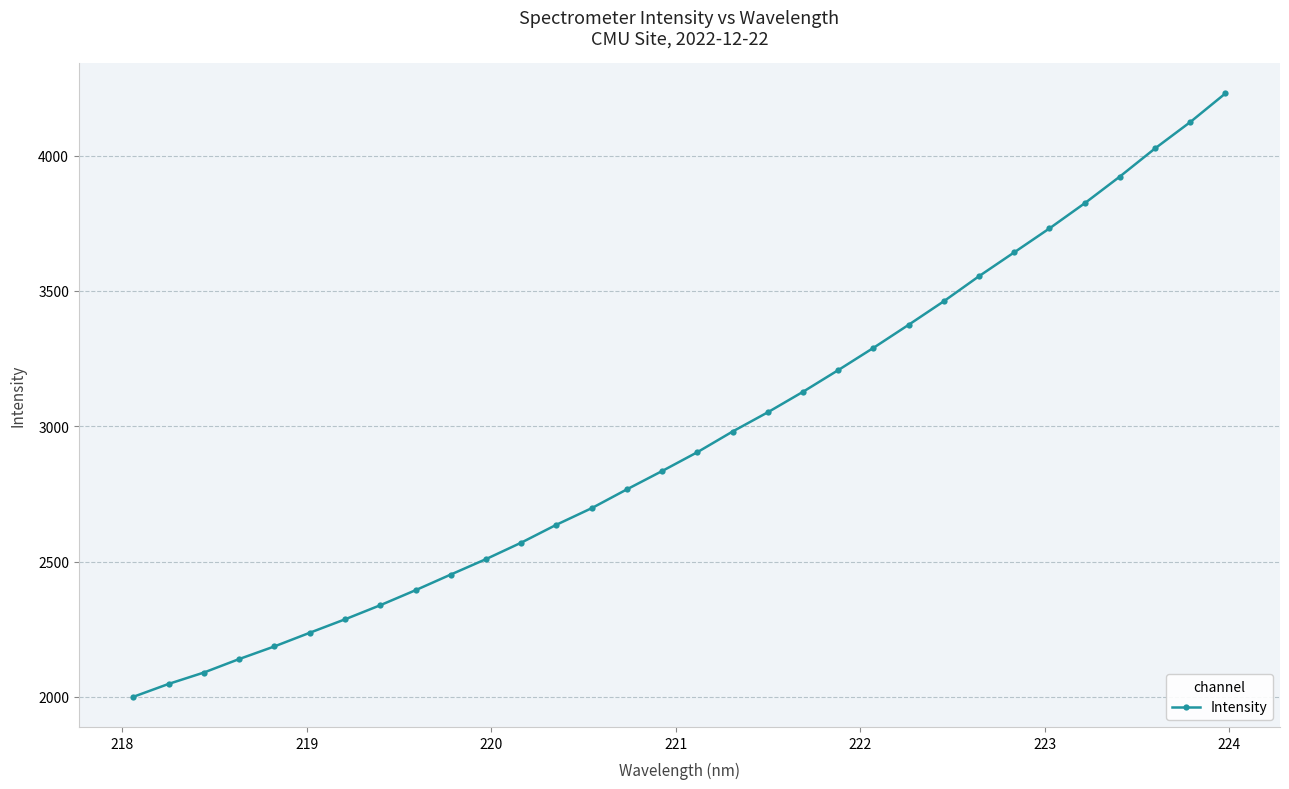

What is the maximum value shown in the chart?

4229.8